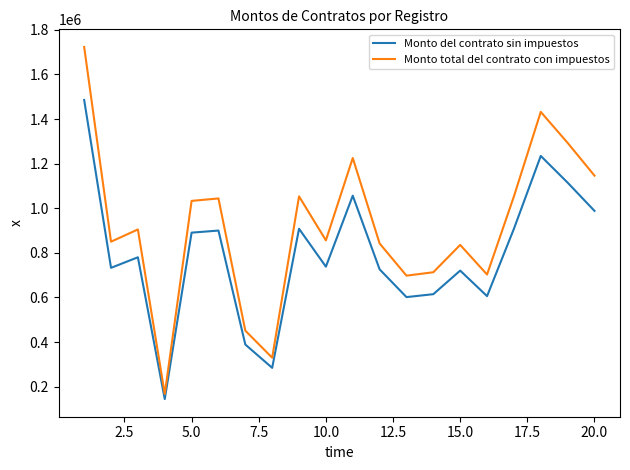

Rank the series by their average value, from lowest to highest.

Monto del contrato sin impuestos, Monto total del contrato con impuestos